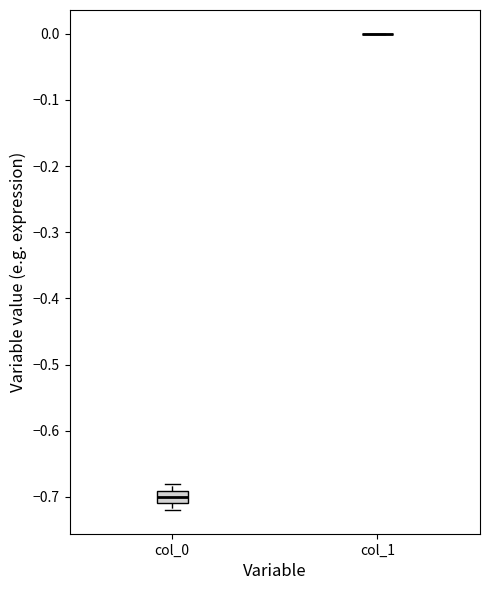

Reading left to right, transcribe this box plot: for each box, give where its median line is, the range the box spans, and where its two whiskers end, as read against the y-axis. The values are not printed on the chart, so give them approximately, as read against the axis.

col_0: median -0.70, box -0.71 to -0.69, whiskers -0.72 to -0.68
col_1: box collapsed to a line at 0.00, whiskers 0.00 to 0.00